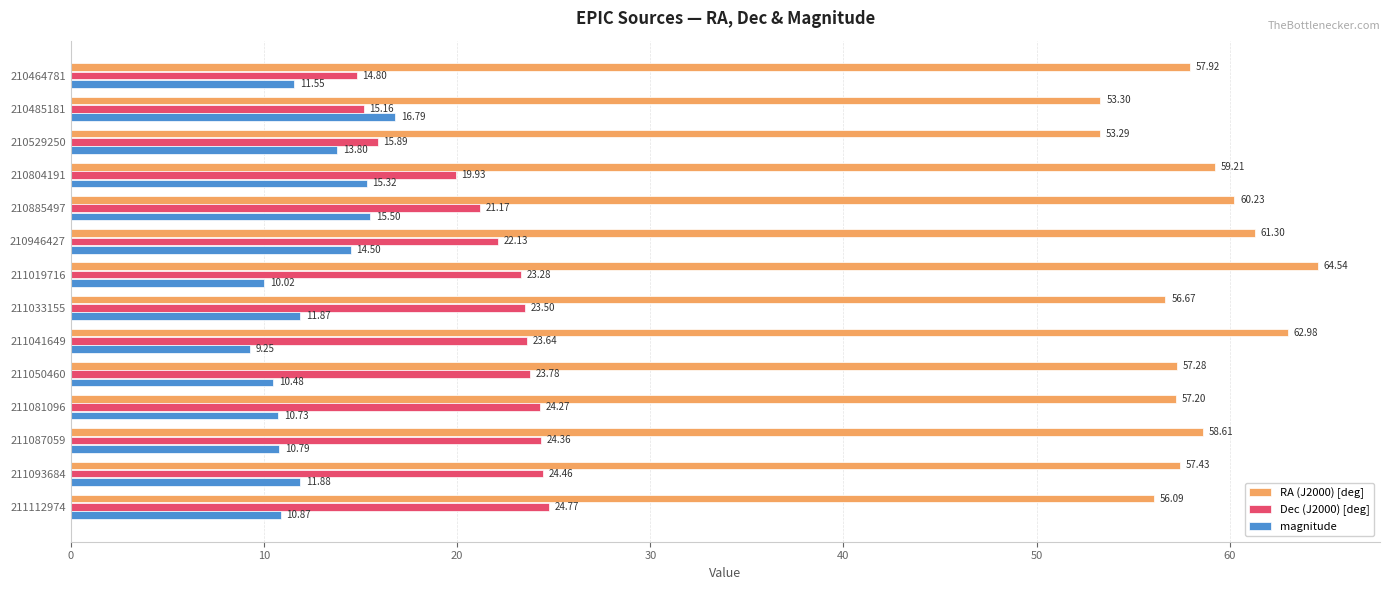

What is the sum of all Dec (J2000) [deg] values?

301.1